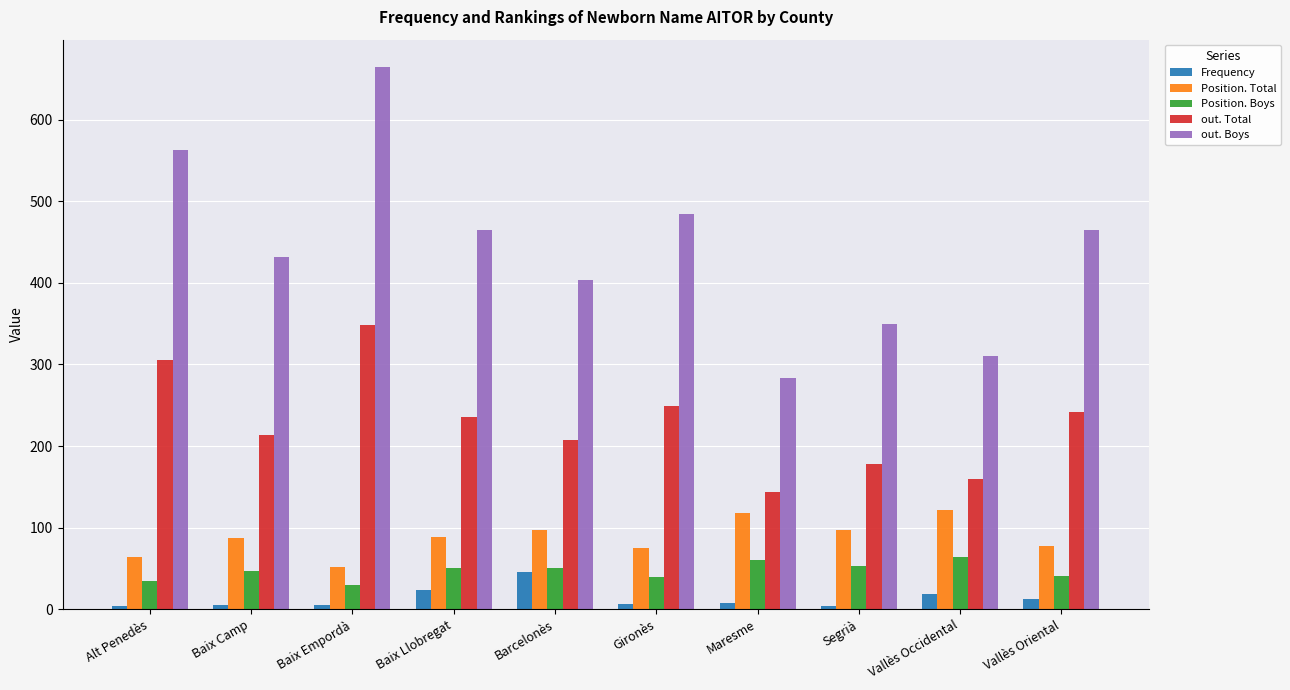

How many bars are there in each group?

5